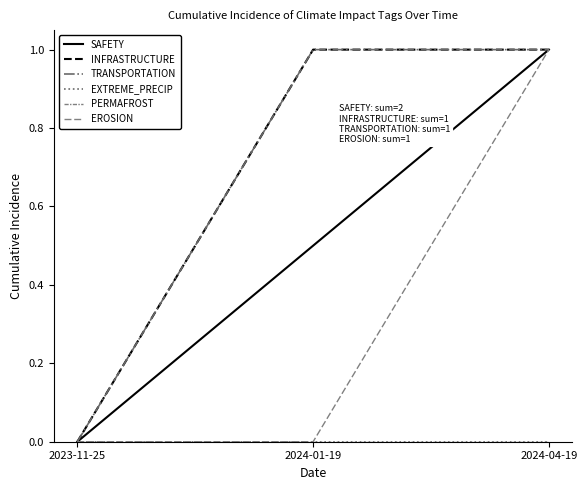

What is the difference between the highest and lowest values at 2024-04-19?

1.0